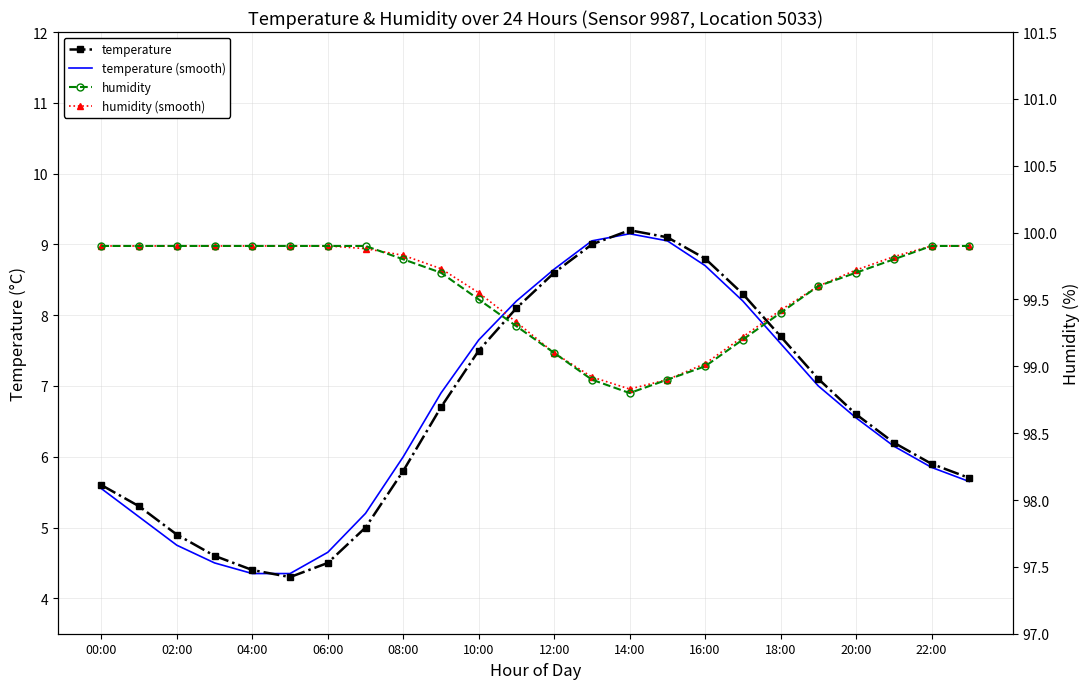

How many lines are shown in the chart?

4